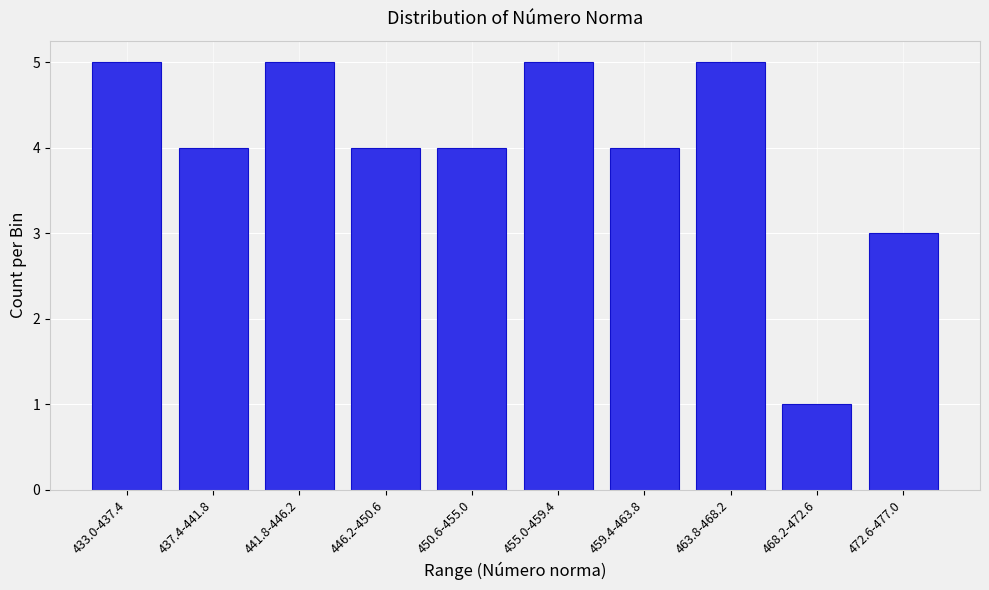

Reading right to left, list all the values displayed in this chart.

472.6-477.0=3	468.2-472.6=1	463.8-468.2=5	459.4-463.8=4	455.0-459.4=5	450.6-455.0=4	446.2-450.6=4	441.8-446.2=5	437.4-441.8=4	433.0-437.4=5